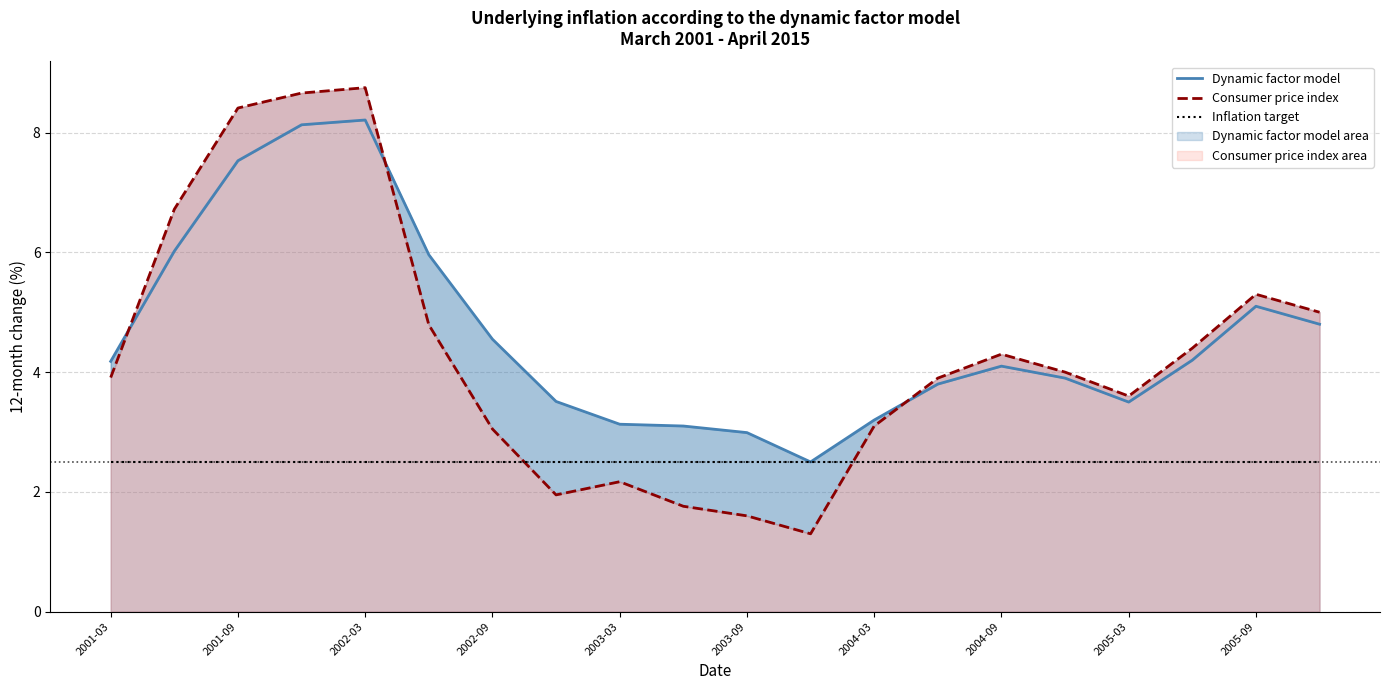

Is it true that Inflation target equals 2.5 at 11?

True